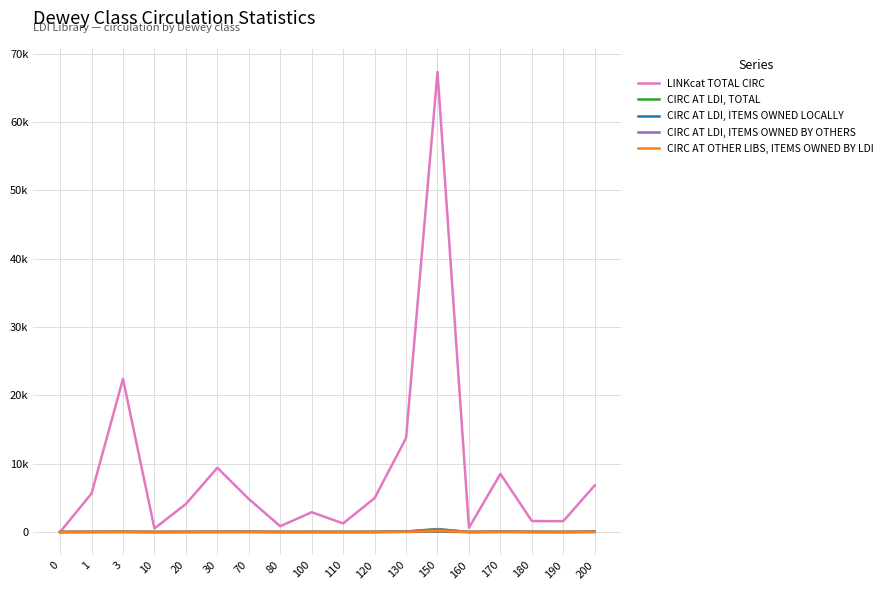

What are all the series names shown in the legend?

LINKcat TOTAL CIRC, CIRC AT LDI, TOTAL, CIRC AT LDI, ITEMS OWNED LOCALLY, CIRC AT LDI, ITEMS OWNED BY OTHERS, CIRC AT OTHER LIBS, ITEMS OWNED BY LDI